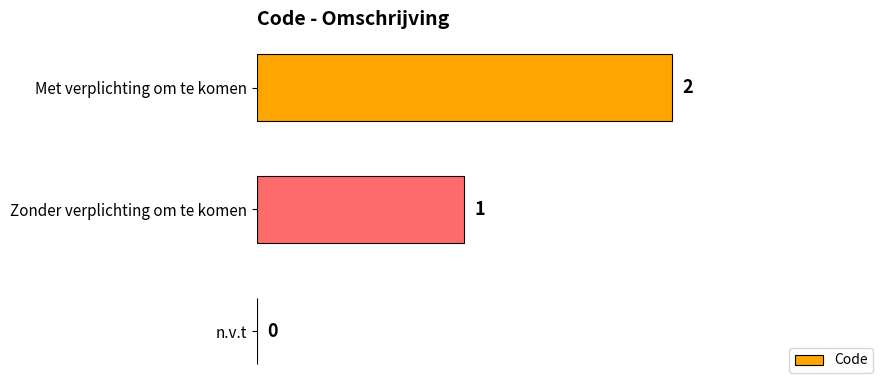

Is it true that the value at Met verplichting om te komen is 2?

True